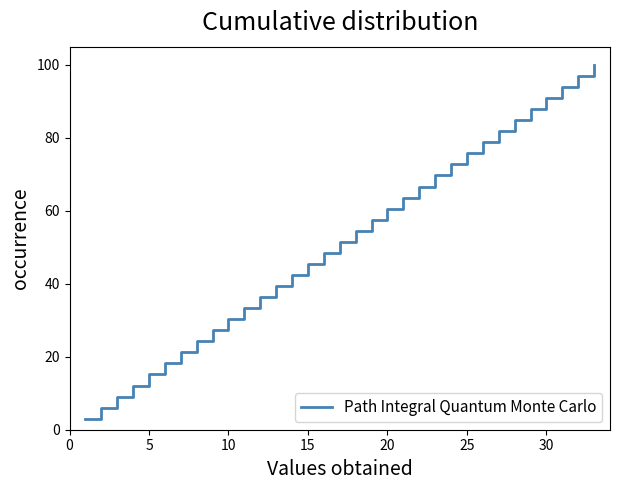

What is the smallest value displayed?

3.0